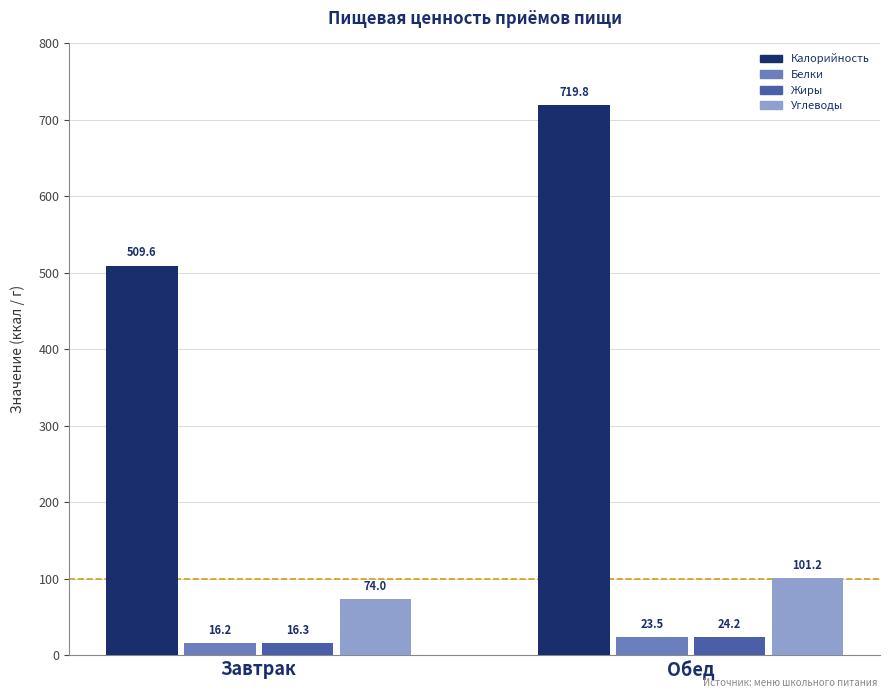

True or false: Углеводы has a value of 74.0 at Завтрак.

True